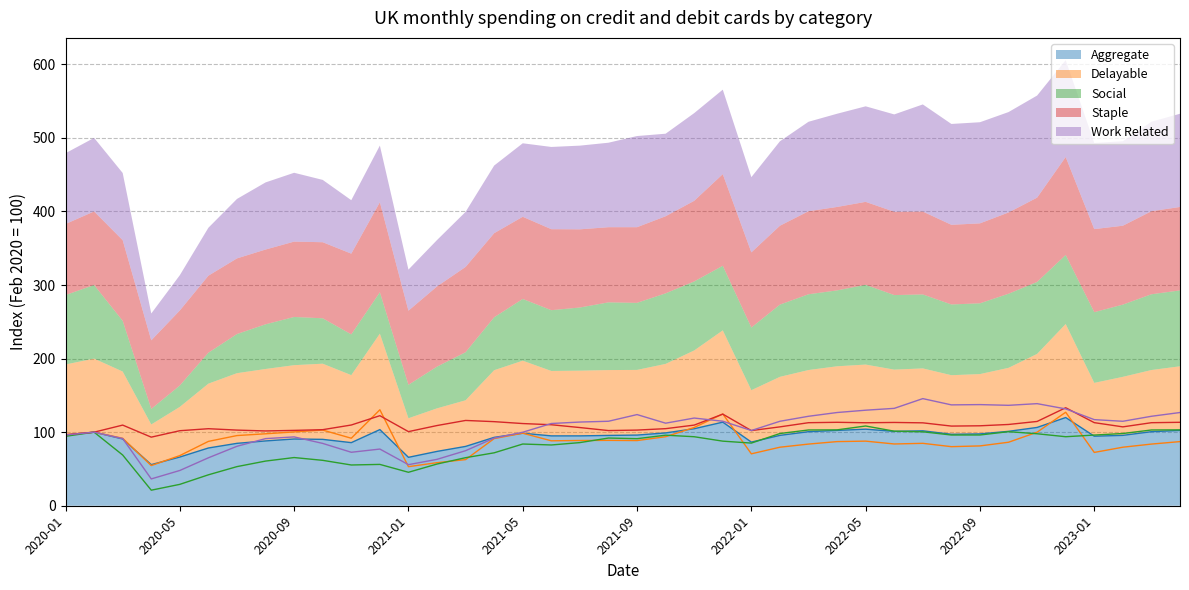

Reading right to left, list all the values displayed in this chart.

Aggregate: 2023-04=102.4	2023-03=100.7	2023-02=95.7	2023-01=94.5	2022-12=119.9	2022-11=106.4	2022-10=101.1	2022-09=97.7	2022-08=97.1	2022-07=101.8	2022-06=101.1	2022-05=104.1	2022-04=102.4	2022-03=100.7	2022-02=95.7	2022-01=86.5	2021-12=113.6	2021-11=104.7	2021-10=99.0	2021-09=96.0	2021-08=95.6	2021-07=95.0	2021-06=95.0	2021-05=98.6	2021-04=93.0	2021-03=80.6	2021-02=73.8	2021-01=65.8	2020-12=103.5	2020-11=85.8	2020-10=90.2	2020-09=90.7	2020-08=88.1	2020-07=84.8	2020-06=78.5	2020-05=66.2	2020-04=55.9	2020-03=90.8	2020-02=100.0	2020-01=95.8
Delayable: 2023-04=87.2	2023-03=83.8	2023-02=79.6	2023-01=72.5	2022-12=127.1	2022-11=100.0	2022-10=86.3	2022-09=81.3	2022-08=80.3	2022-07=84.8	2022-06=84.0	2022-05=87.8	2022-04=87.2	2022-03=83.8	2022-02=79.6	2022-01=70.6	2021-12=124.8	2021-11=106.4	2021-10=93.8	2021-09=88.6	2021-08=88.8	2021-07=88.7	2021-06=88.3	2021-05=98.6	2021-04=91.3	2021-03=62.7	2021-02=58.5	2021-01=53.1	2020-12=130.4	2020-11=91.8	2020-10=102.9	2020-09=100.4	2020-08=97.8	2020-07=95.4	2020-06=87.5	2020-05=68.2	2020-04=54.6	2020-03=91.7	2020-02=100.0	2020-01=96.2
Social: 2023-04=103.1	2023-03=103.0	2023-02=98.2	2023-01=96.1	2022-12=93.8	2022-11=97.8	2022-10=100.7	2022-09=96.2	2022-08=96.1	2022-07=100.5	2022-06=101.3	2022-05=108.4	2022-04=103.1	2022-03=103.0	2022-02=98.2	2022-01=85.2	2021-12=87.8	2021-11=93.8	2021-10=95.9	2021-09=91.2	2021-08=92.0	2021-07=85.8	2021-06=82.6	2021-05=83.9	2021-04=71.9	2021-03=65.3	2021-02=56.7	2021-01=45.5	2020-12=56.2	2020-11=55.4	2020-10=61.7	2020-09=65.5	2020-08=60.7	2020-07=53.2	2020-06=42.0	2020-05=29.1	2020-04=21.1	2020-03=68.9	2020-02=100.0	2020-01=94.4
Staple: 2023-04=113.4	2023-03=112.9	2023-02=107.2	2023-01=112.9	2022-12=133.2	2022-11=114.6	2022-10=110.5	2022-09=108.7	2022-08=108.3	2022-07=112.7	2022-06=113.2	2022-05=112.8	2022-04=113.4	2022-03=112.9	2022-02=107.2	2022-01=102.1	2021-12=124.5	2021-11=109.6	2021-10=104.8	2021-09=102.8	2021-08=102.2	2021-07=106.3	2021-06=110.1	2021-05=111.7	2021-04=114.3	2021-03=115.9	2021-02=109.0	2021-01=100.7	2020-12=122.4	2020-11=109.7	2020-10=103.4	2020-09=102.4	2020-08=101.7	2020-07=102.8	2020-06=104.7	2020-05=102.0	2020-04=93.2	2020-03=109.6	2020-02=100.0	2020-01=96.6
Work Related: 2023-04=126.7	2023-03=121.6	2023-02=114.8	2023-01=117.0	2022-12=131.6	2022-11=138.8	2022-10=136.5	2022-09=137.5	2022-08=137.1	2022-07=145.6	2022-06=132.4	2022-05=129.9	2022-04=126.7	2022-03=121.6	2022-02=114.8	2022-01=102.2	2021-12=114.9	2021-11=119.2	2021-10=112.2	2021-09=123.9	2021-08=114.8	2021-07=113.8	2021-06=111.8	2021-05=99.9	2021-04=91.9	2021-03=74.8	2021-02=63.1	2021-01=55.8	2020-12=77.0	2020-11=72.7	2020-10=84.7	2020-09=93.6	2020-08=91.2	2020-07=80.8	2020-06=65.2	2020-05=47.9	2020-04=36.5	2020-03=91.3	2020-02=100.0	2020-01=96.2